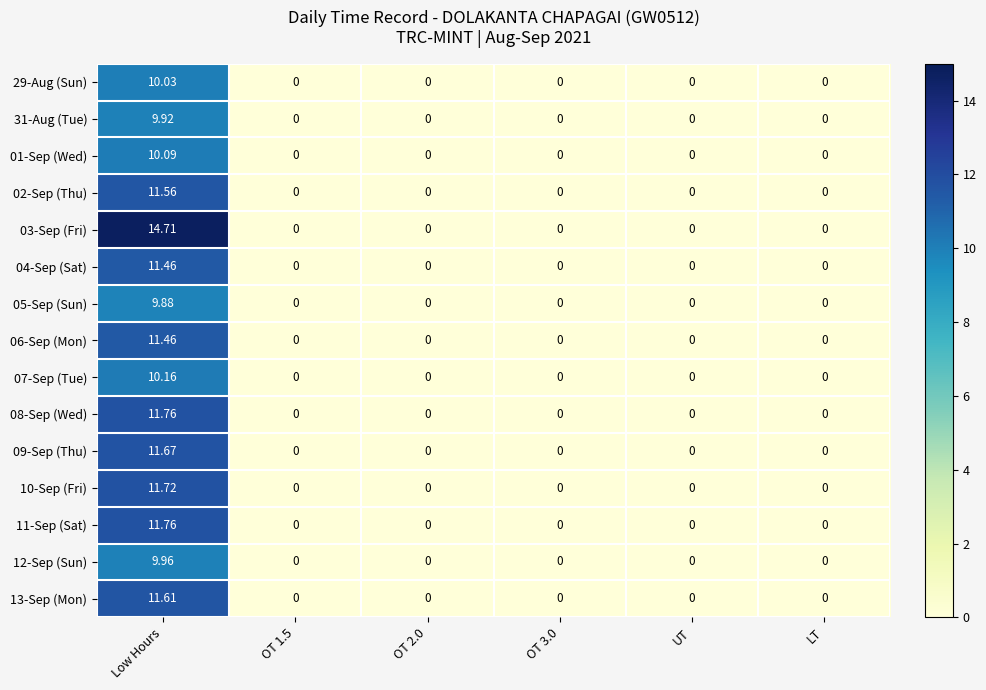

At which category is the sum across all series the highest?

Low Hours